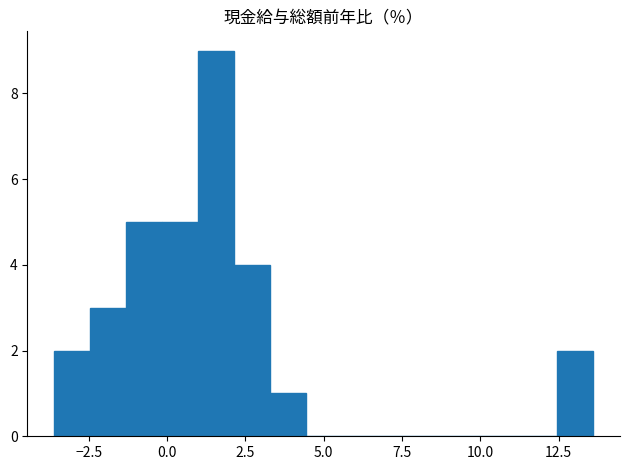

Around what value on the x-axis is the tallest bar? Give the approximate position of its centre, as read against the axis.

1.5